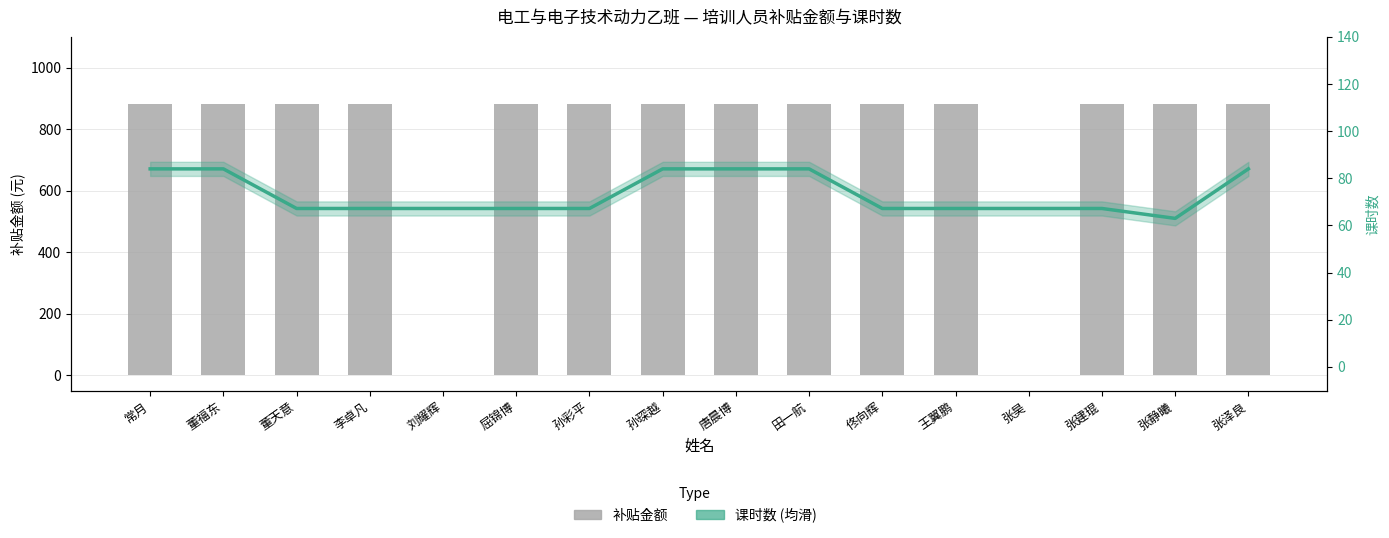

How many values in the 补贴金额 (元) series are below 880?

2